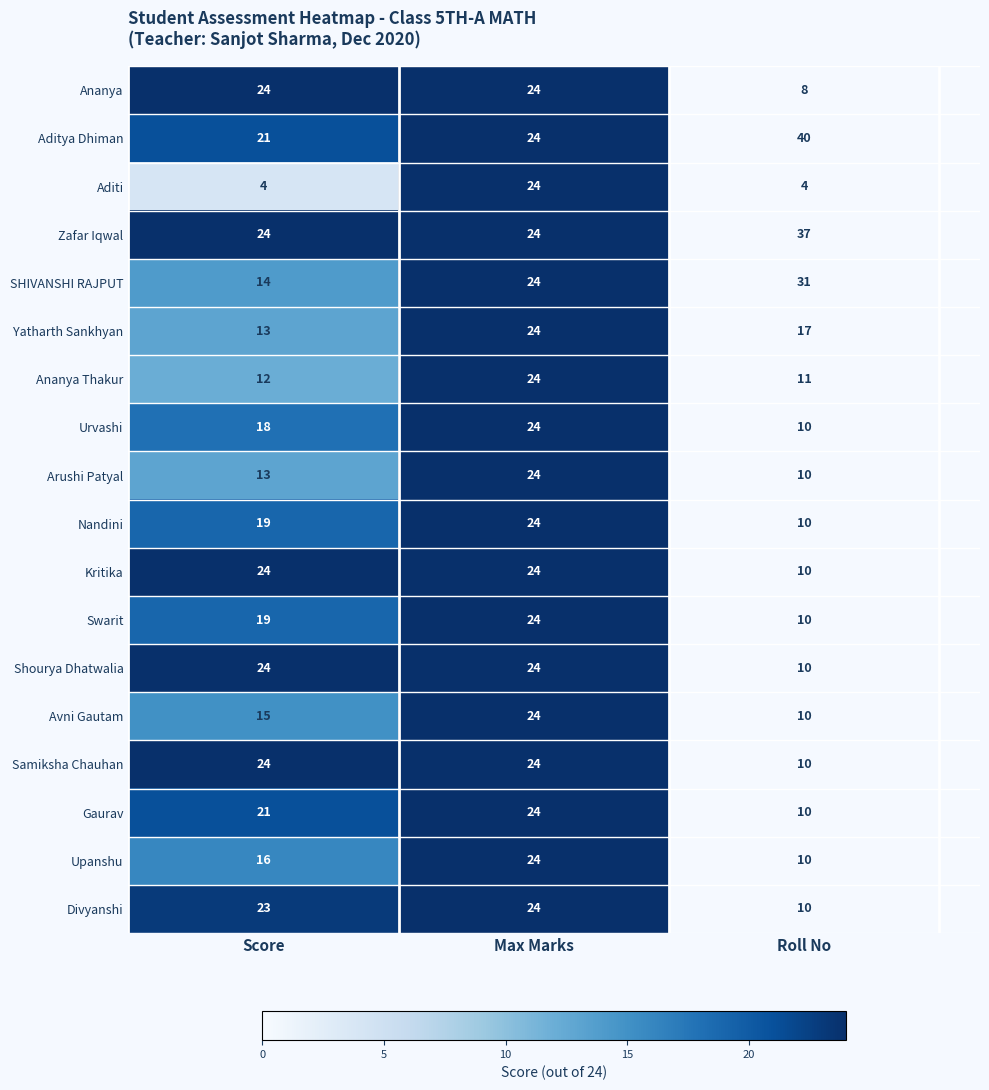

Between Score and Max Marks, which series saw the biggest shift?

Aditi